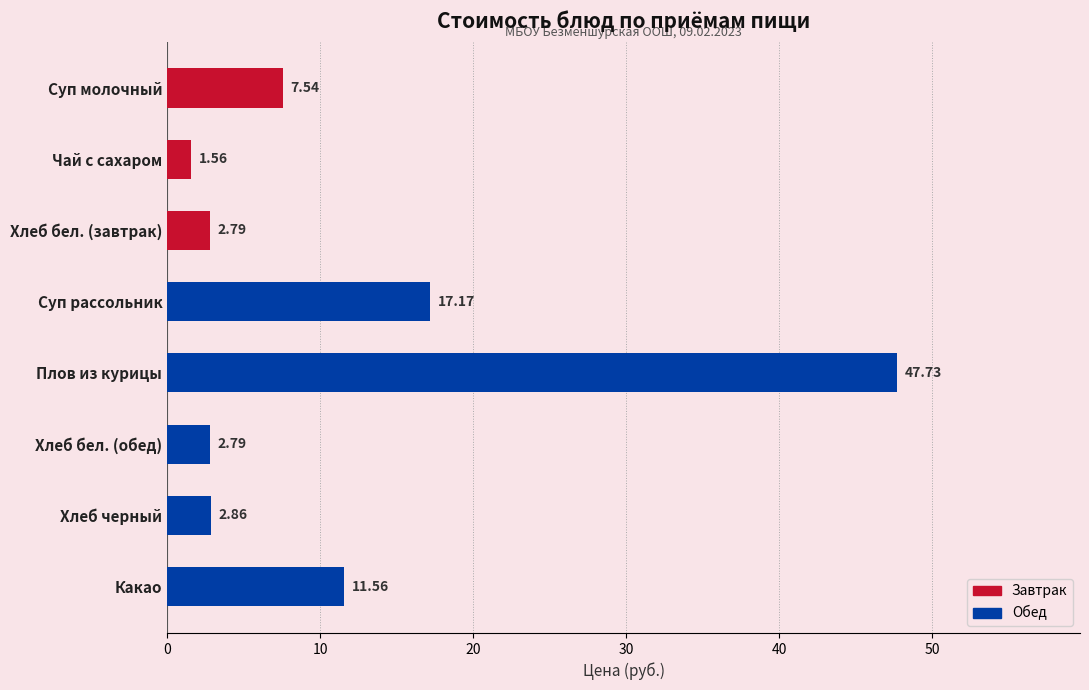

How many data points are less than 7?

4